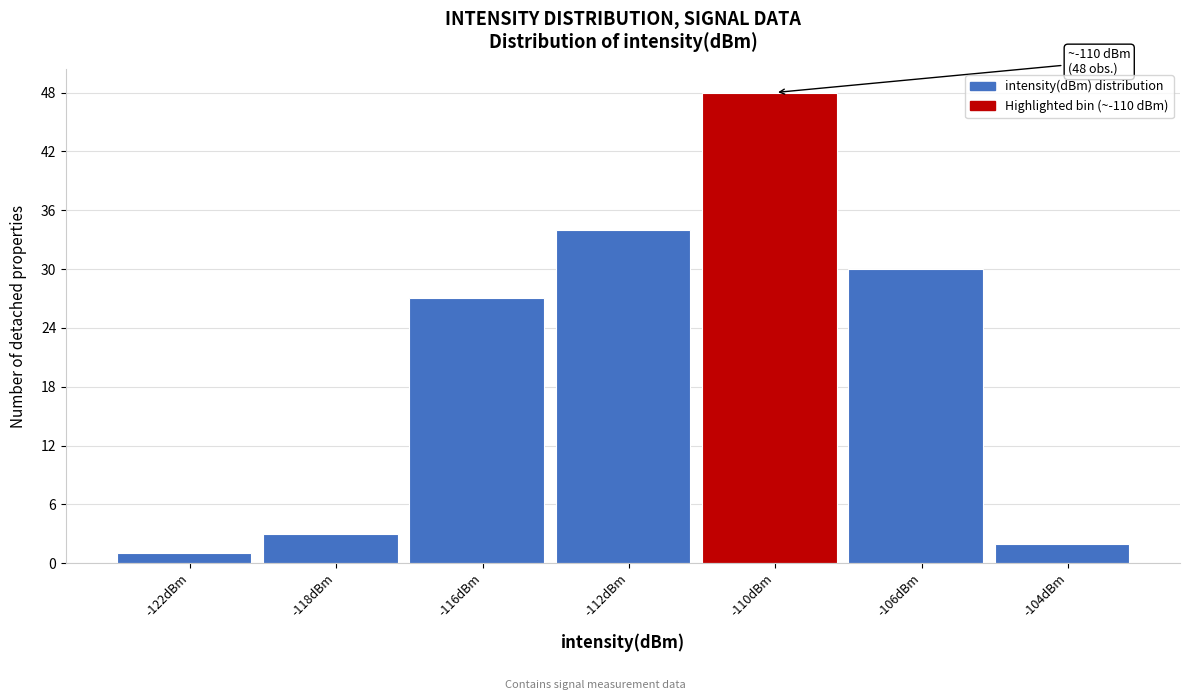

Reading left to right, transcribe all the data shown in this chart.

-122dBm=1	-118dBm=3	-116dBm=27	-112dBm=34	-110dBm=48	-106dBm=30	-104dBm=2